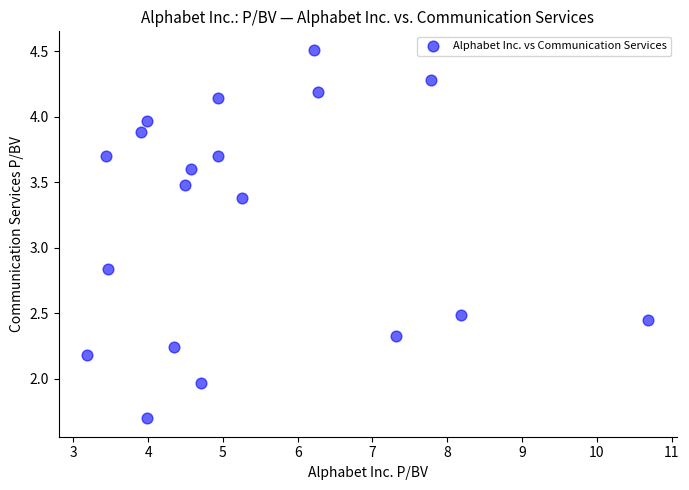

What is the range of X values (max minus min)?

7.5